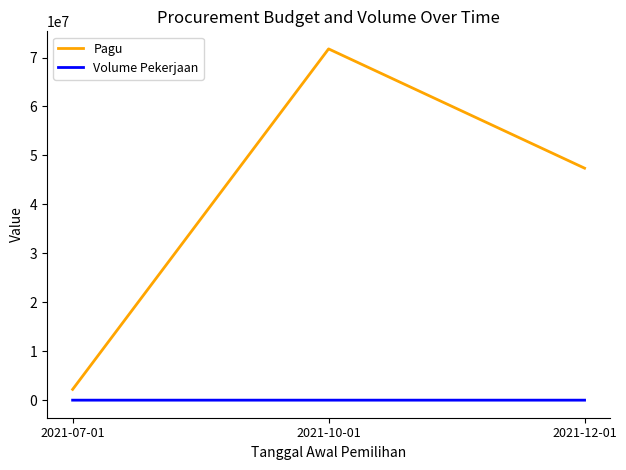

How many lines are shown in the chart?

2